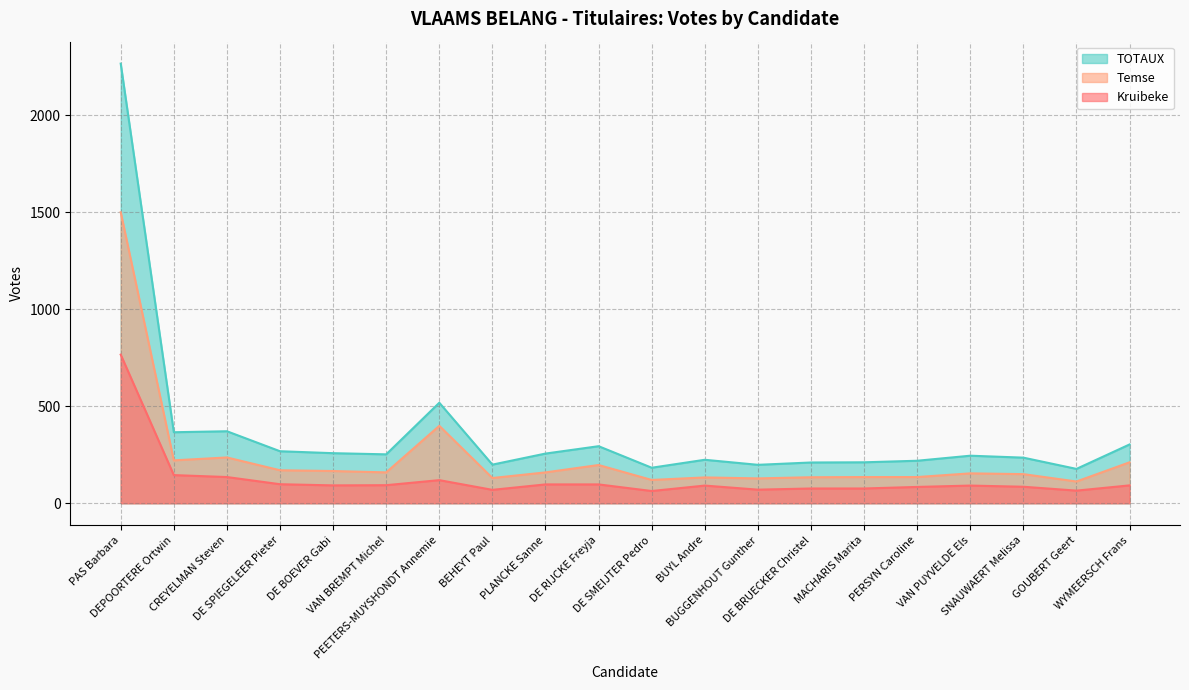

Count the number of categories in the chart.

20